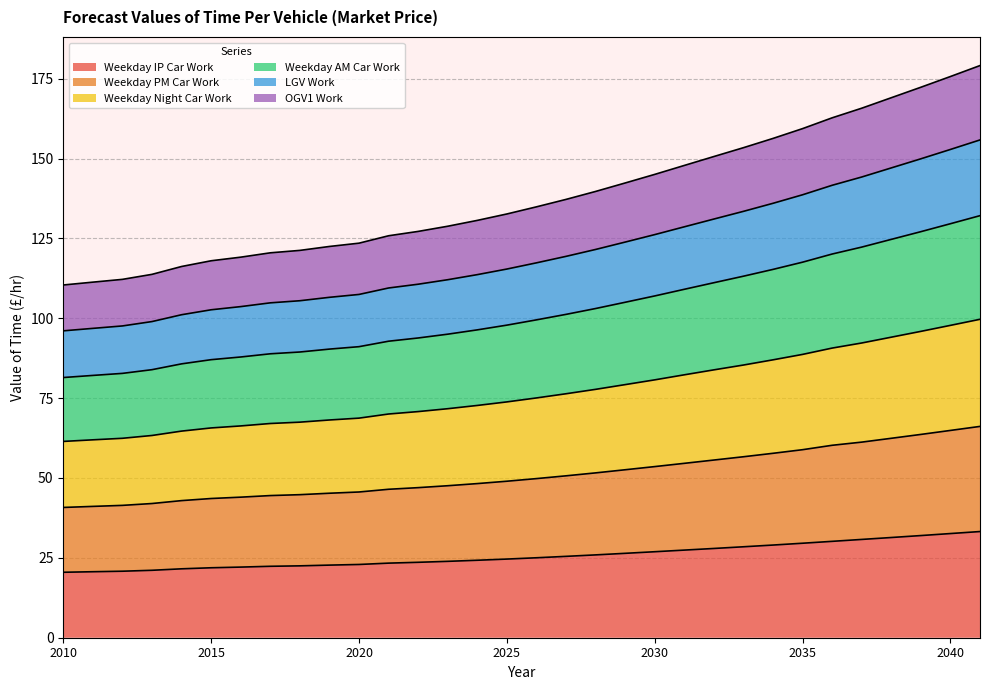

At how many categories does at least one series exceed 107?

32